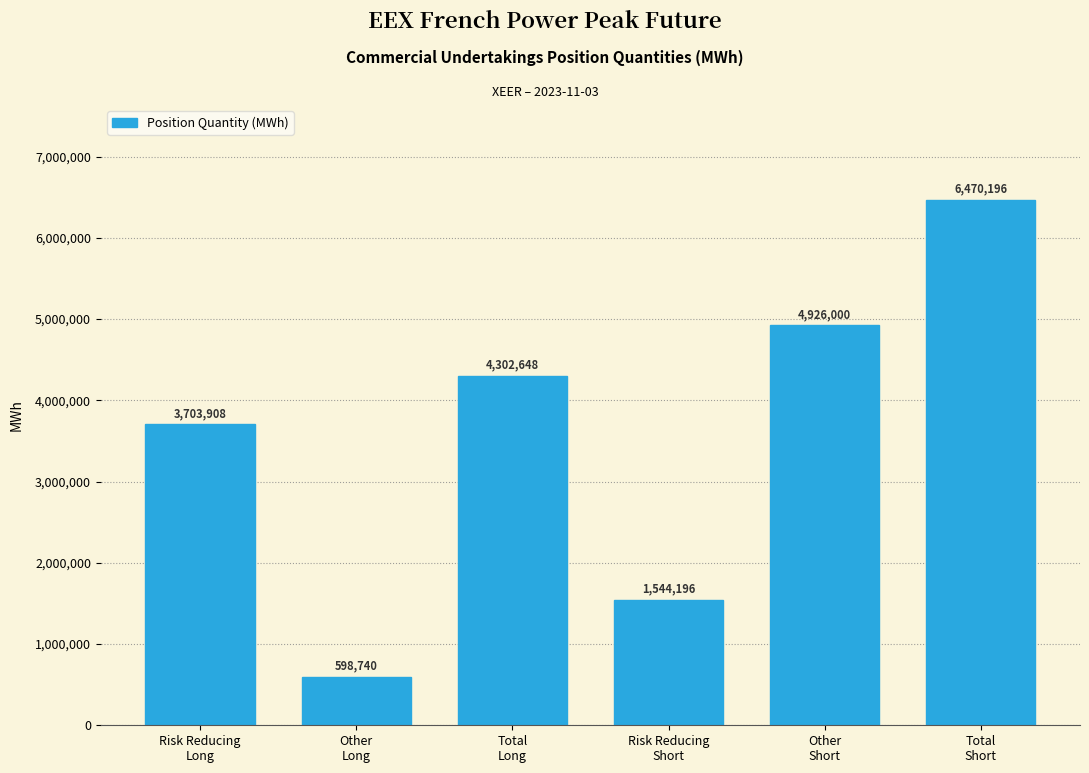

Reading left to right, extract all data points from this chart.

3703908	598740	4302648	1544196	4926000	6470196